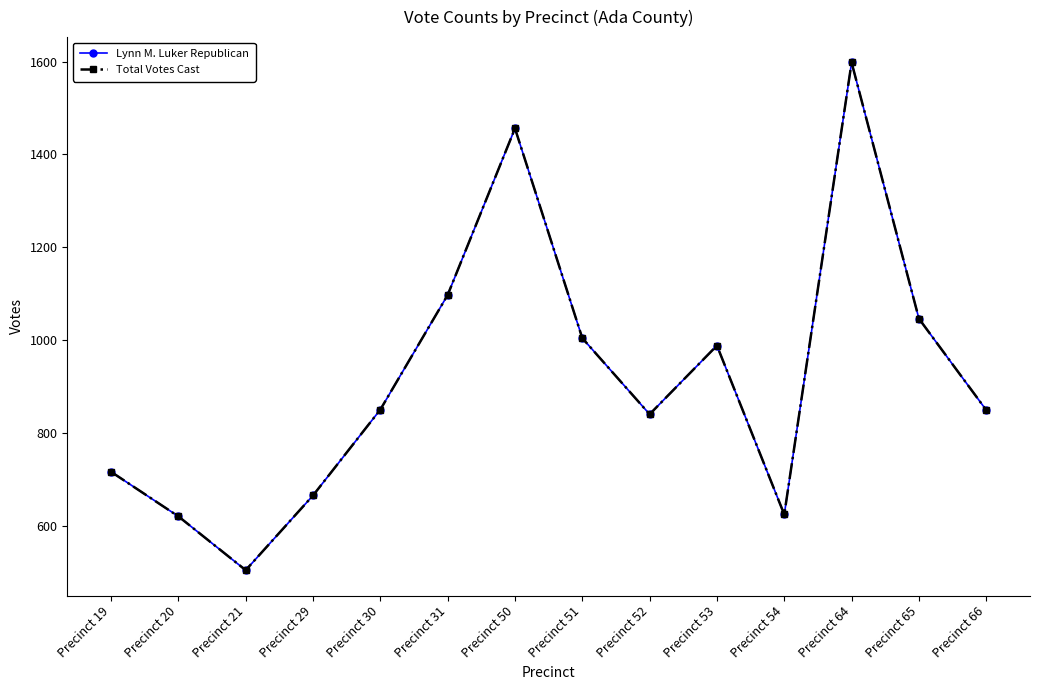

How many interior local peaks does the Lynn M. Luker Republican series have?

3